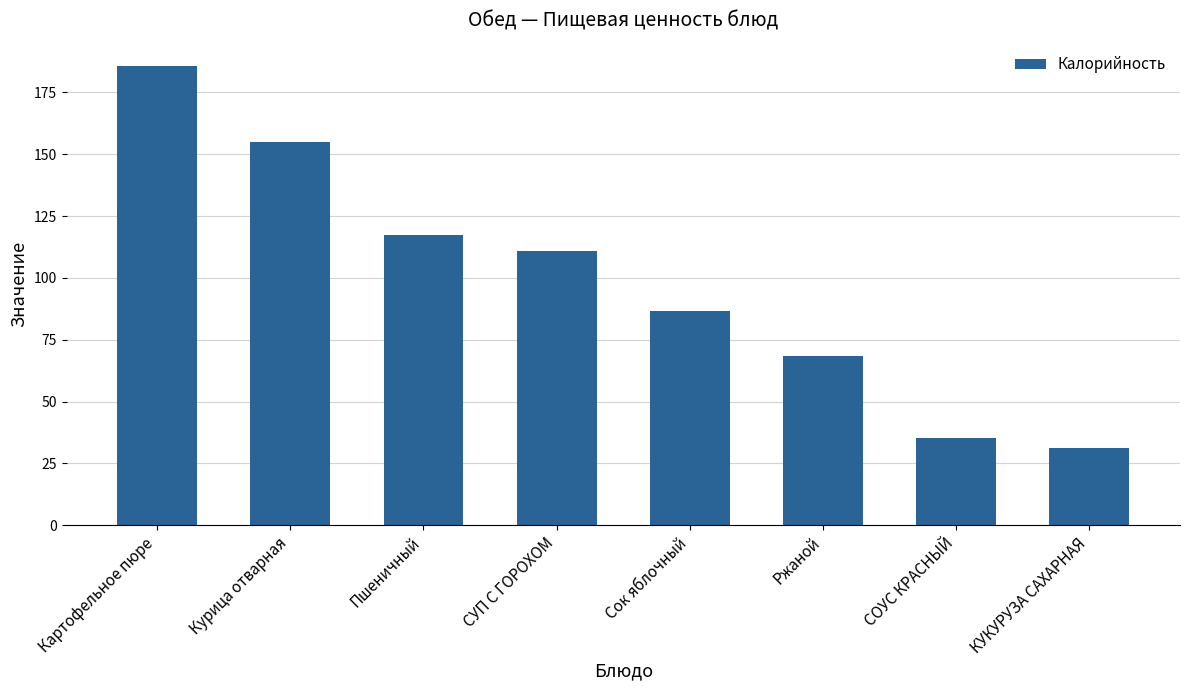

What is the average value?

98.8